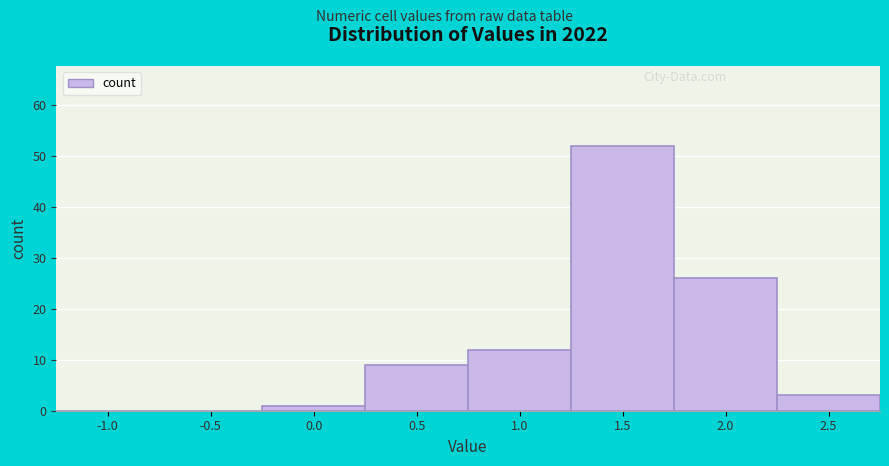

Reading right to left, list all the values displayed in this chart.

2.5=3	2.0=26	1.5=52	1.0=12	0.5=9	0.0=1	-0.5=0	-1.0=0